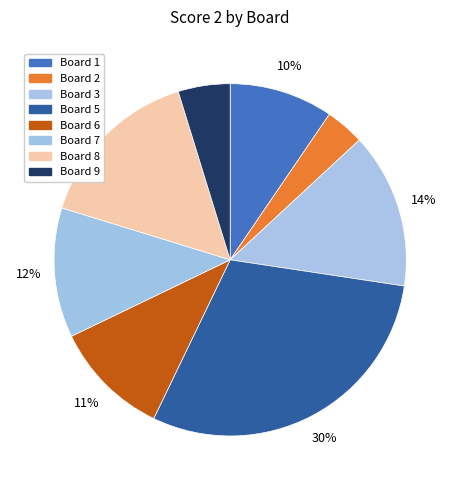

What is the largest slice in the pie chart?

5